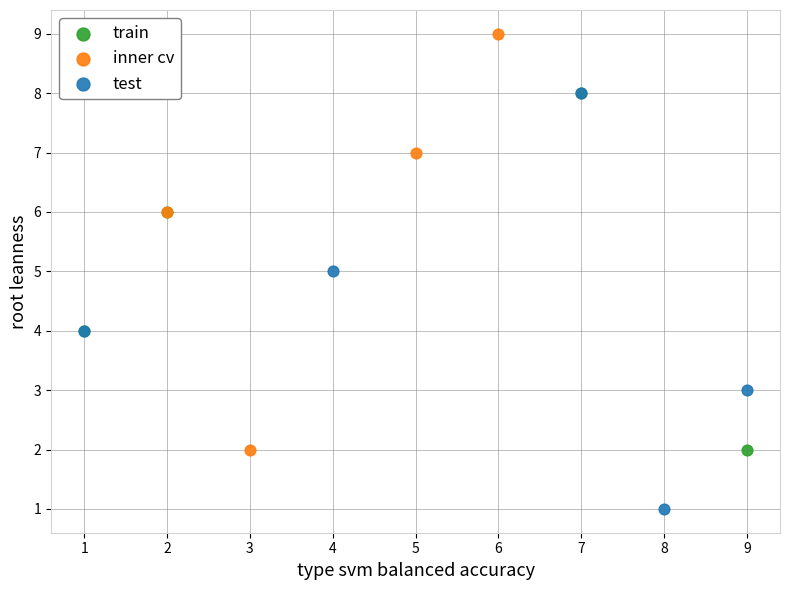

Which series reaches the maximum Y coordinate?

inner cv